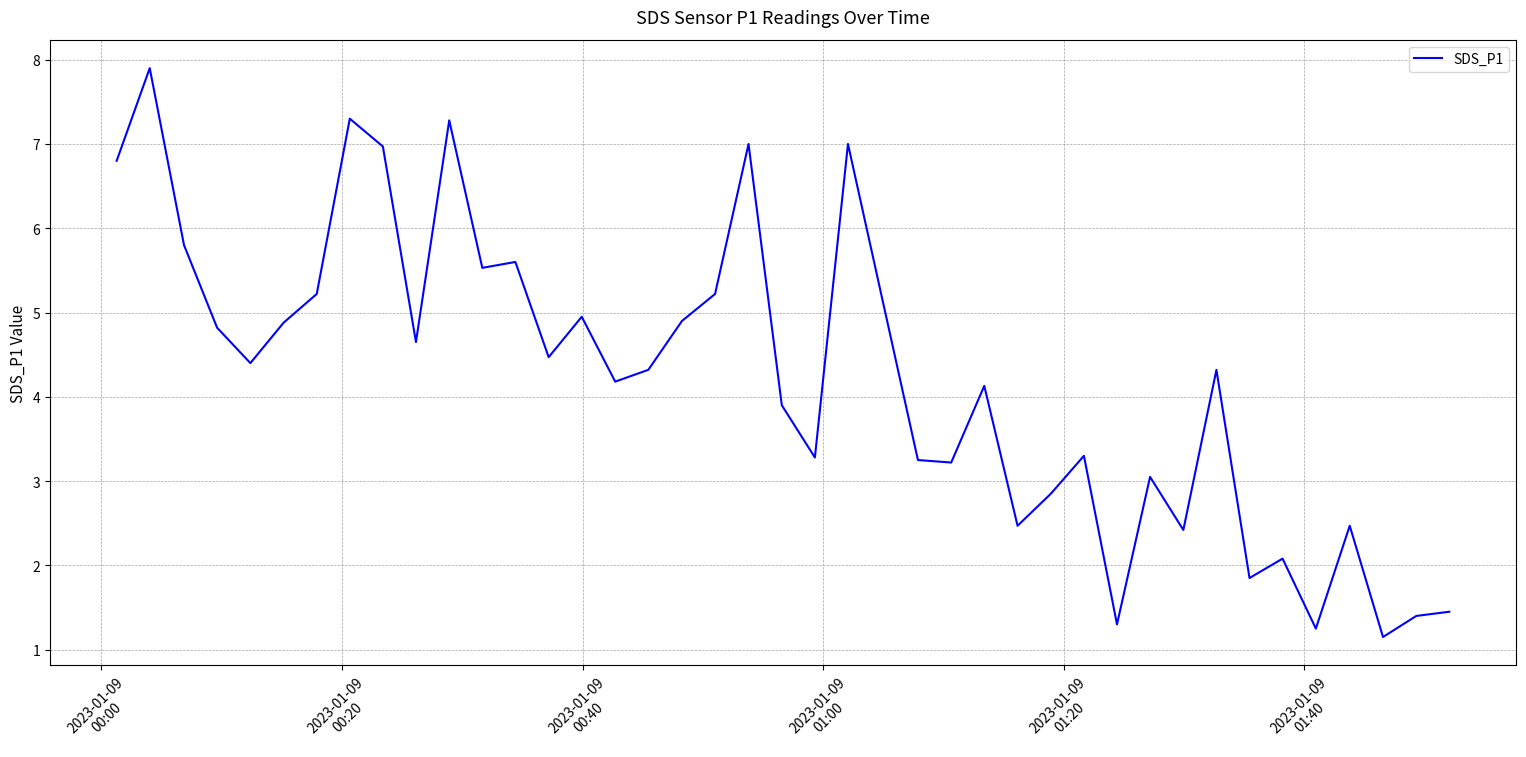

Does the chart display data point markers on the line(s)?

No